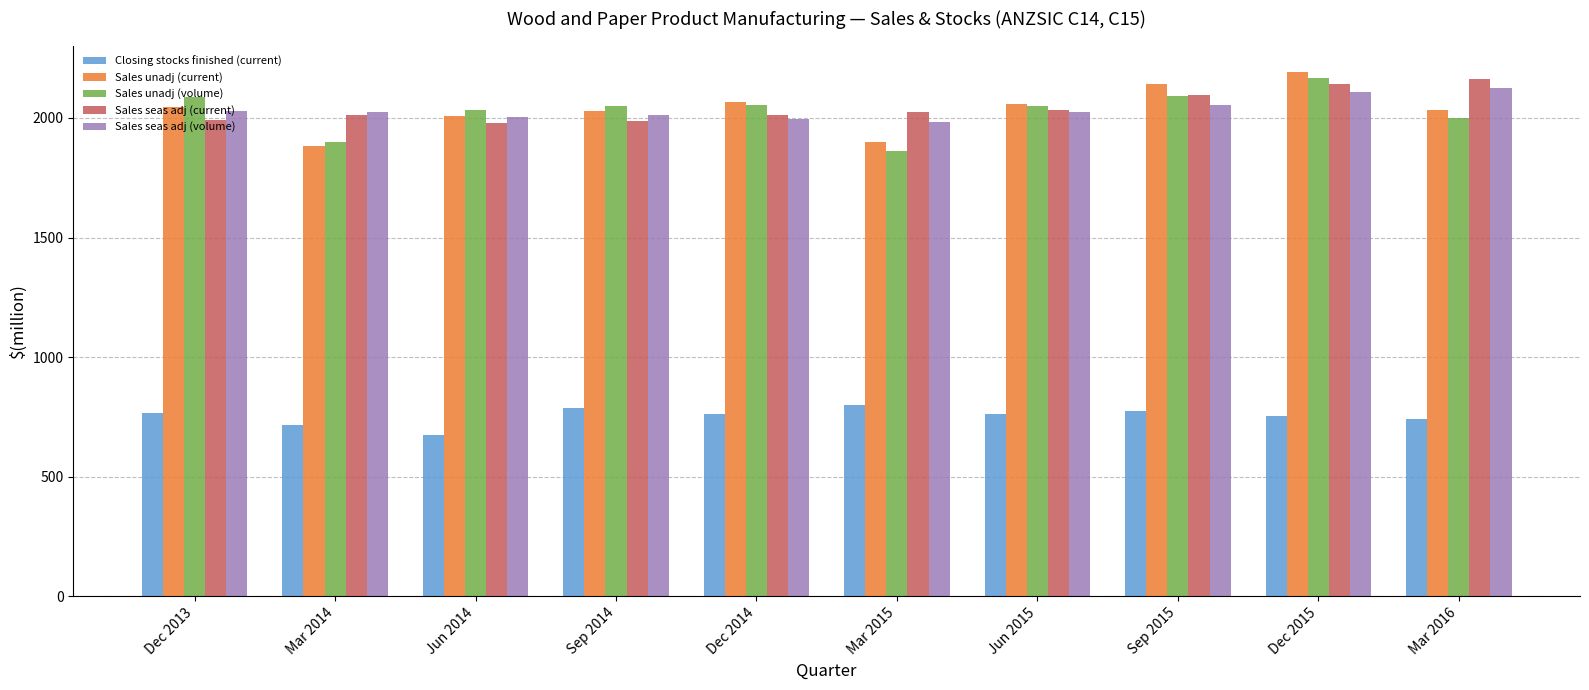

What is the approximate value of Closing stocks finished (current) at Dec 2013, to the nearest 5?

770